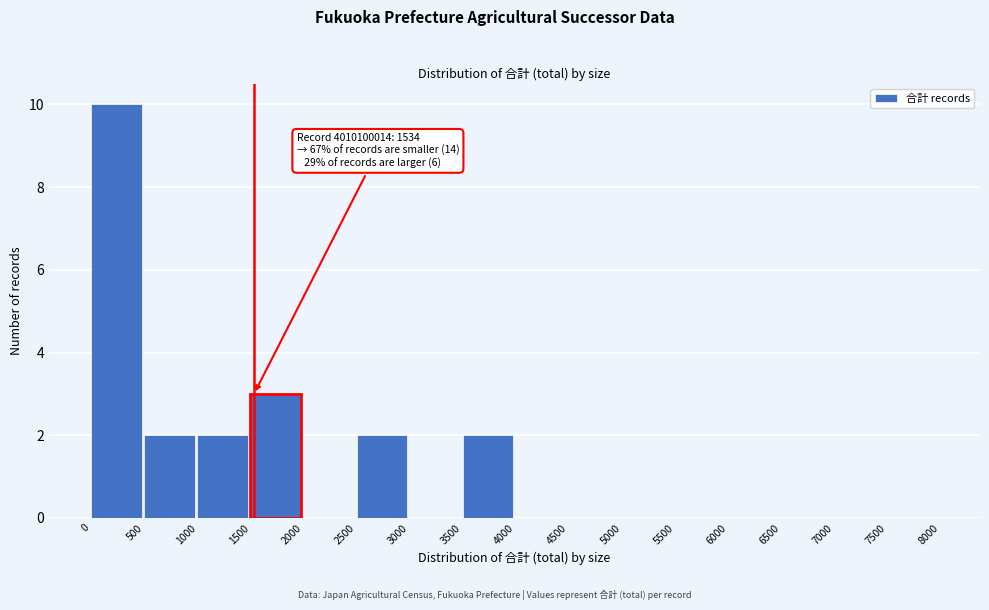

Over which range of the x-axis is the bar tallest?

0 to 500